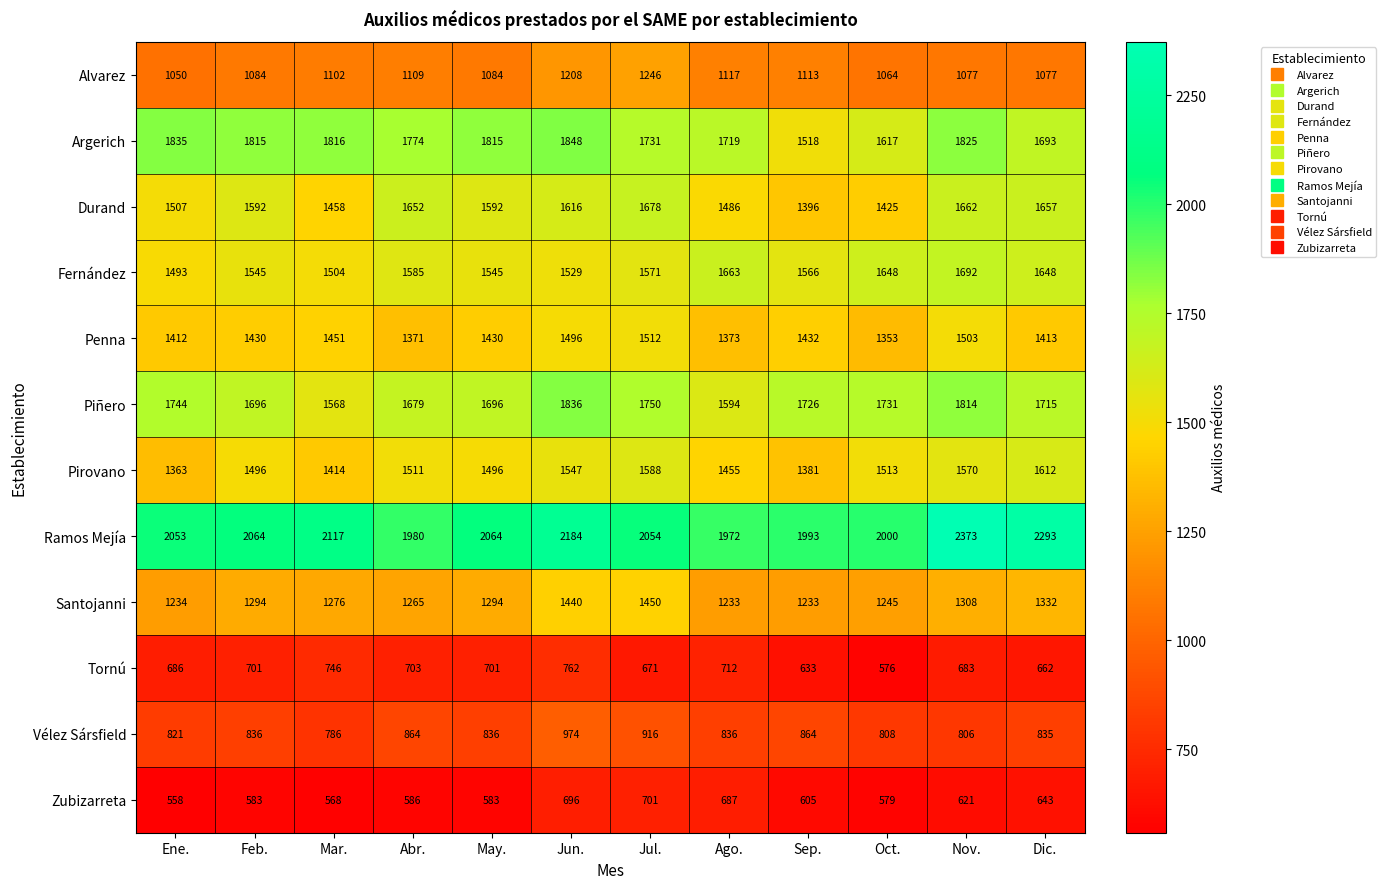

The value of Alvarez at Abr. is 1109. True or false?

True